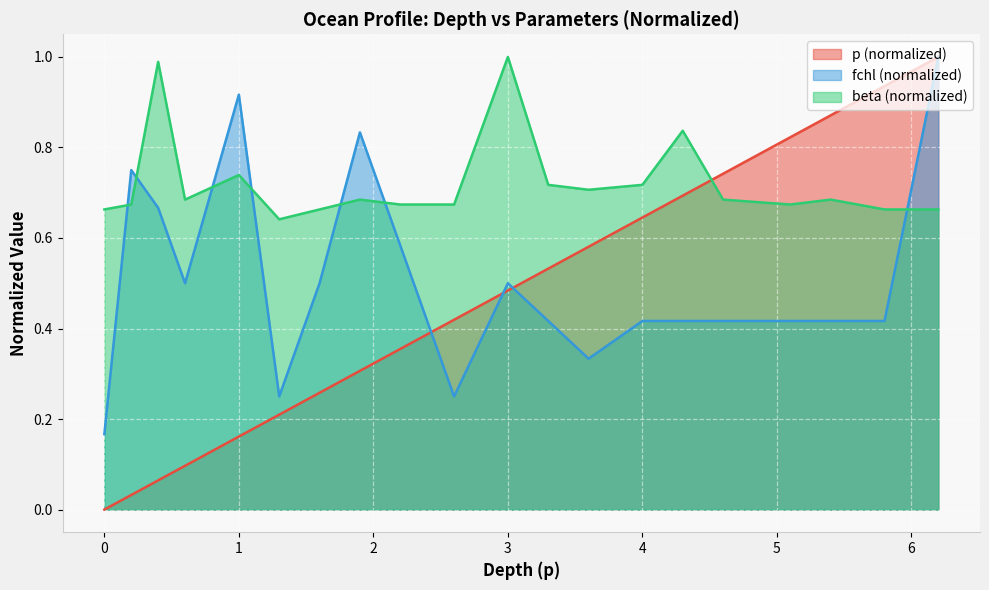

Does the chart display data point markers on the line(s)?

No